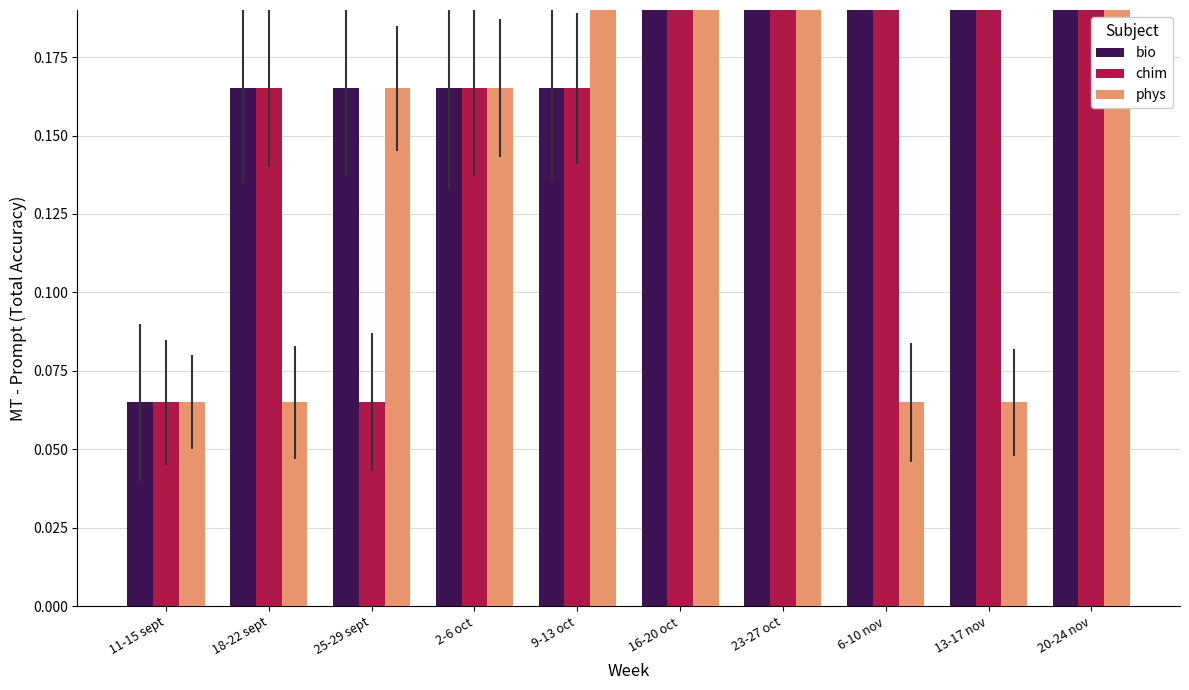

Which series changed the most between 25-29 sept and 13-17 nov?

chim